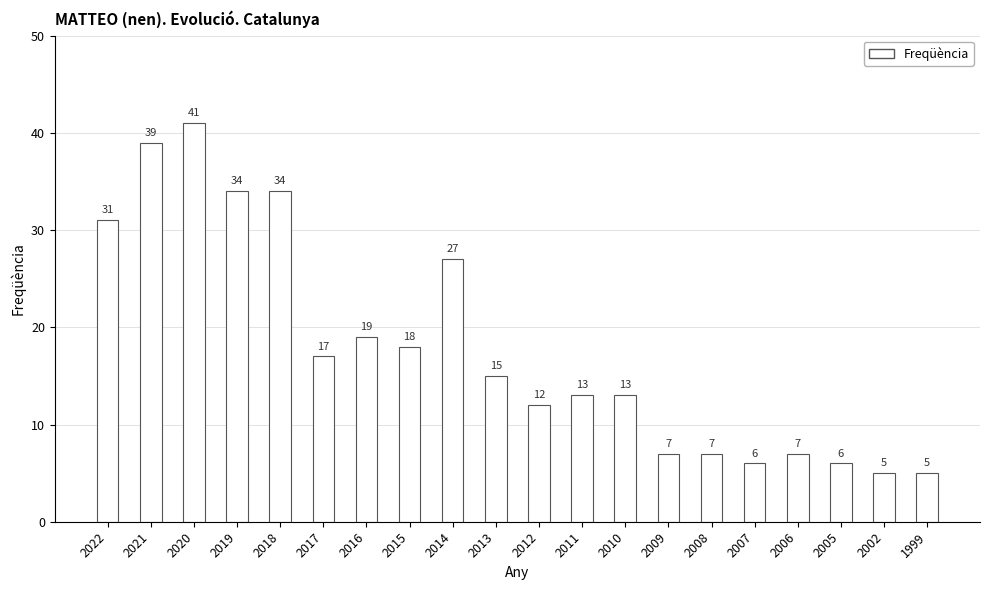

Reading right to left, list all the values displayed in this chart.

1999=5	2002=5	2005=6	2006=7	2007=6	2008=7	2009=7	2010=13	2011=13	2012=12	2013=15	2014=27	2015=18	2016=19	2017=17	2018=34	2019=34	2020=41	2021=39	2022=31